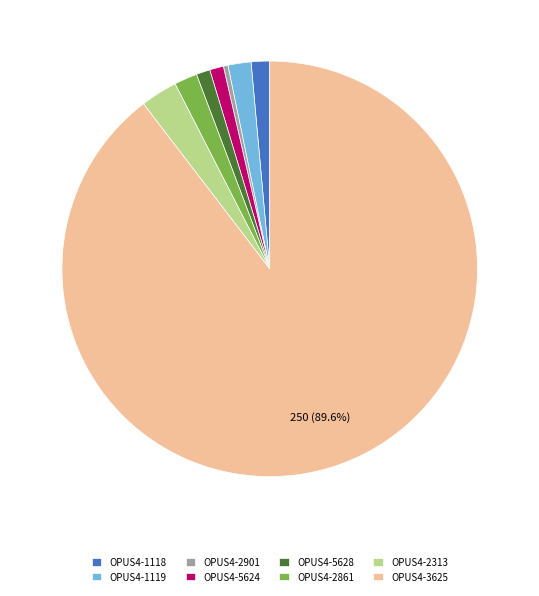

To the nearest percent, what is the difference between the OPUS4-5624 and OPUS4-2901 slice percentages?

1%